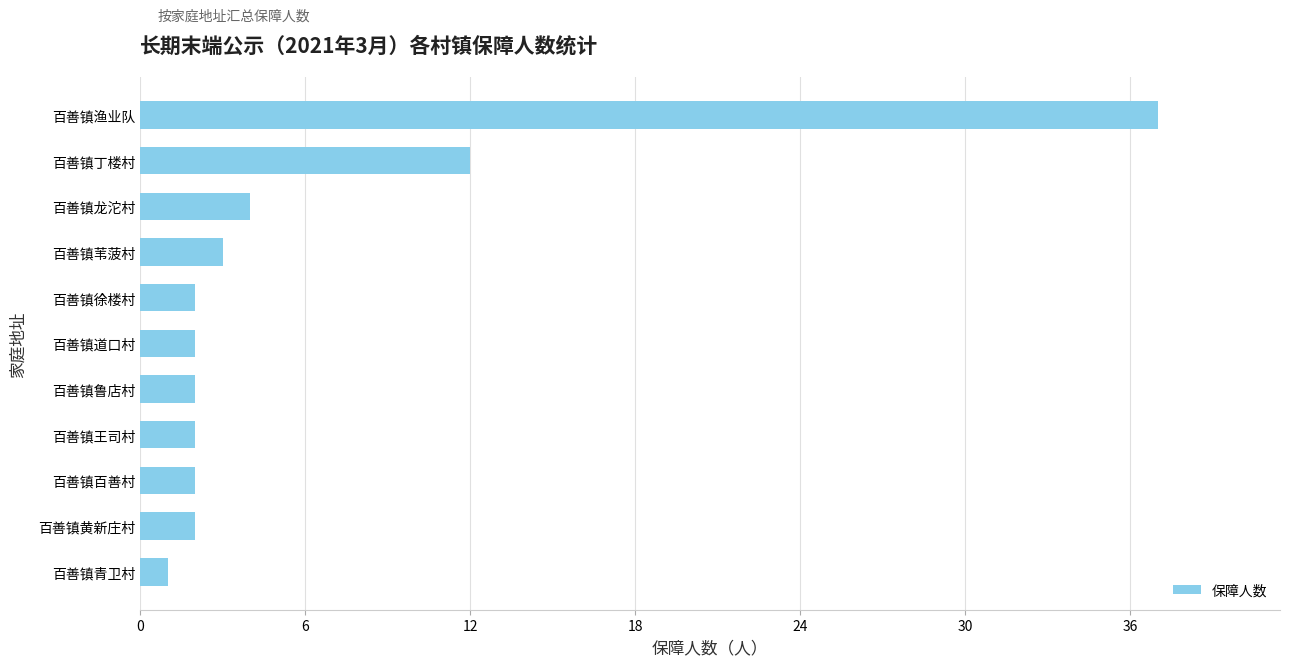

How many categories are shown in the chart?

11